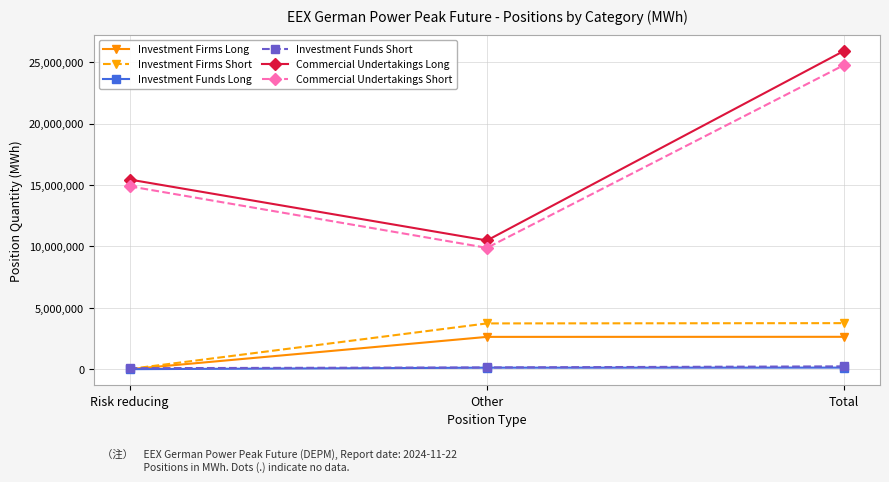

How many lines are shown in the chart?

6